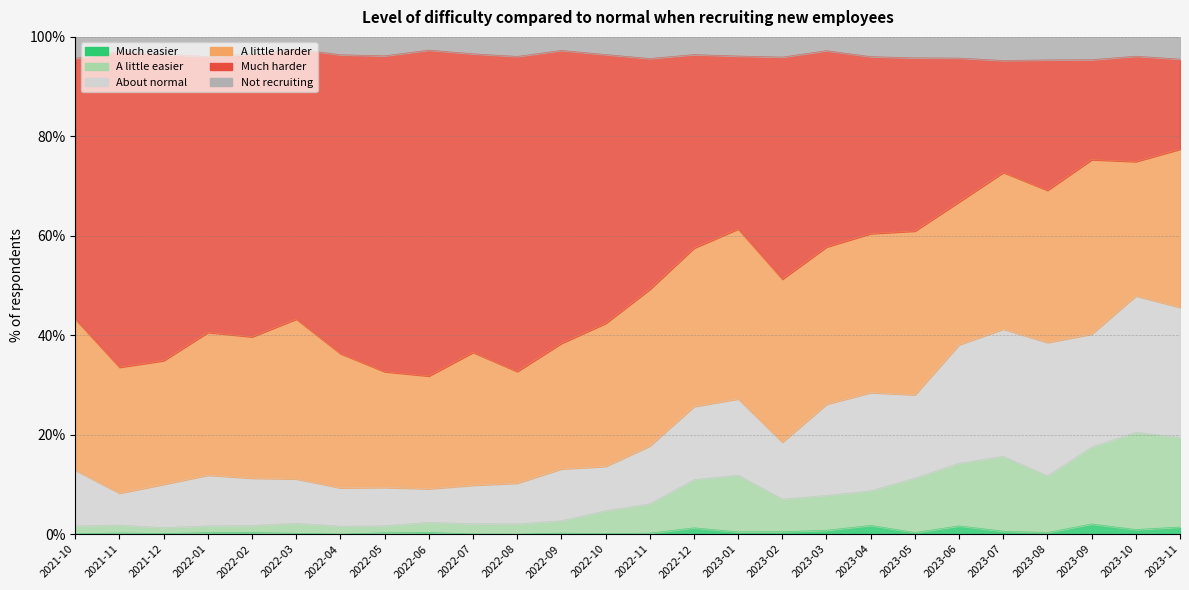

What is the difference between the second highest and minimum values in the Much easier series?

1.8